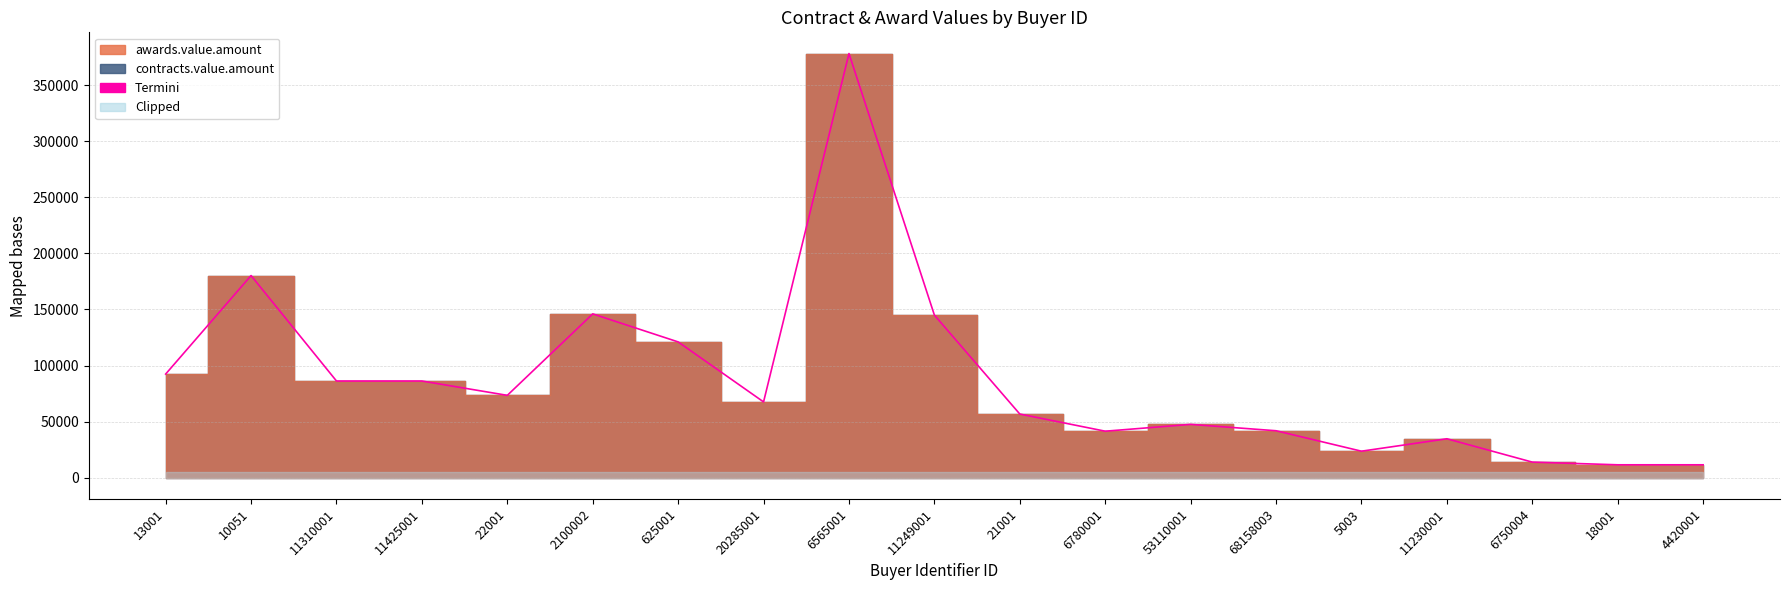

What is the change in value from 21001 to 68158003?

-14890.0